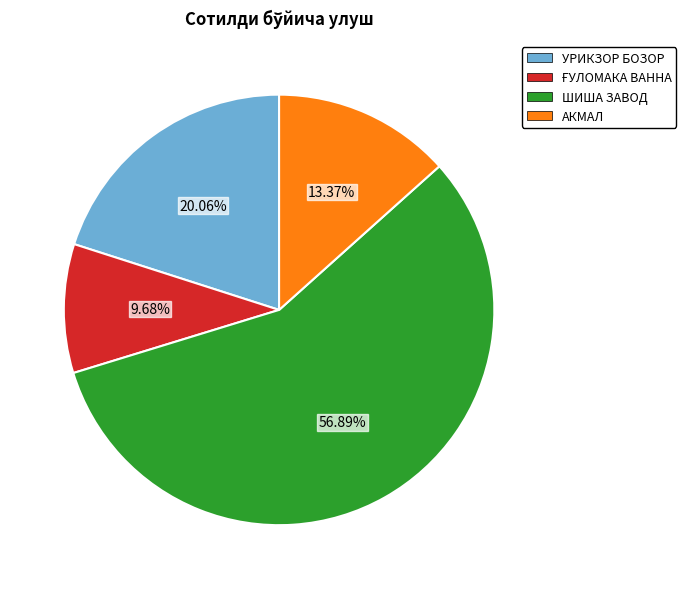

Does any single category account for the majority?

Yes